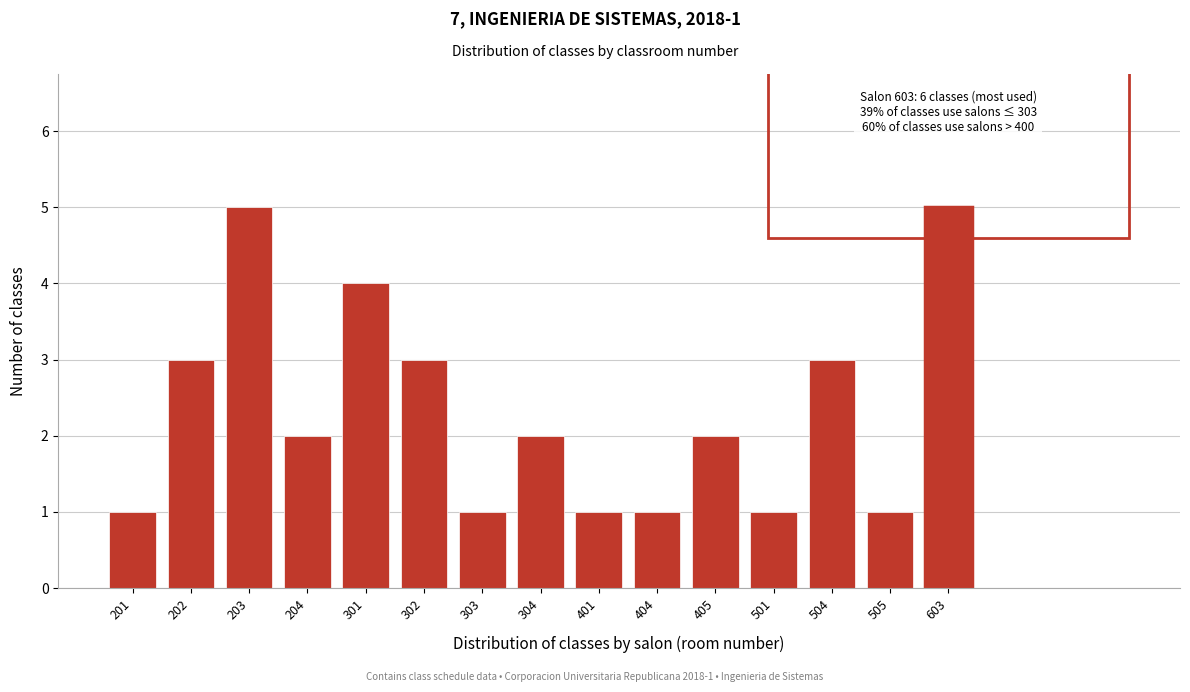

Reading left to right, list all the values displayed in this chart.

201=1	202=3	203=5	204=2	301=4	302=3	303=1	304=2	401=1	404=1	405=2	501=1	504=3	505=1	603=5